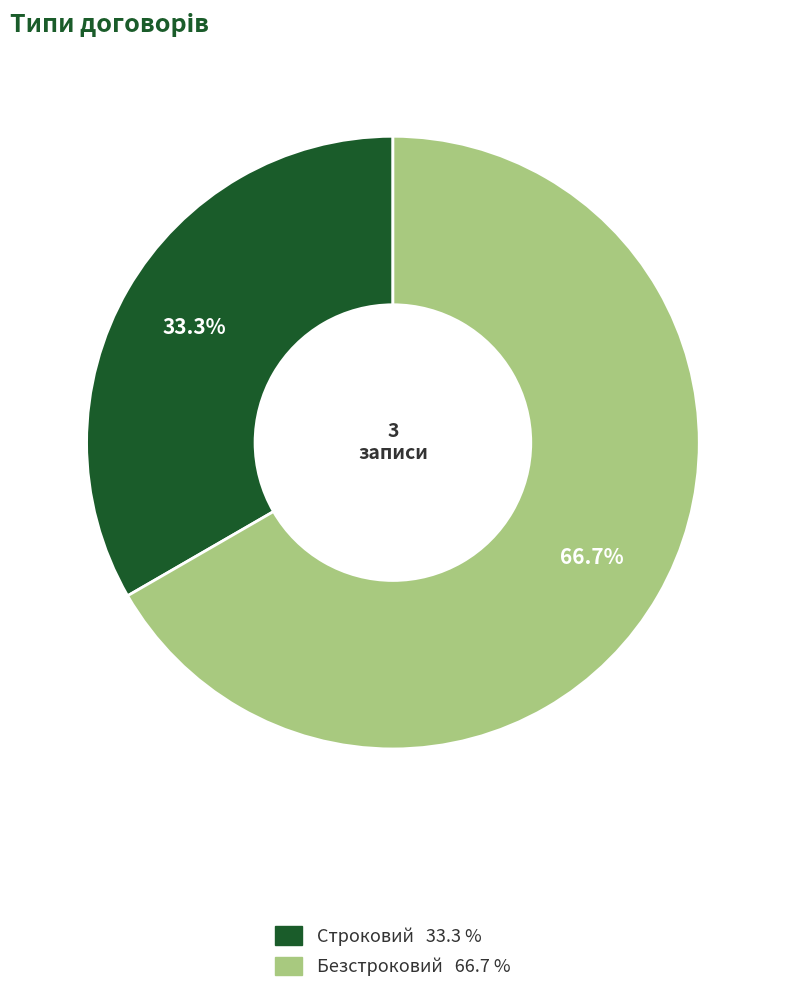

What percentage is the Безстроковий slice, to the nearest percent?

67%